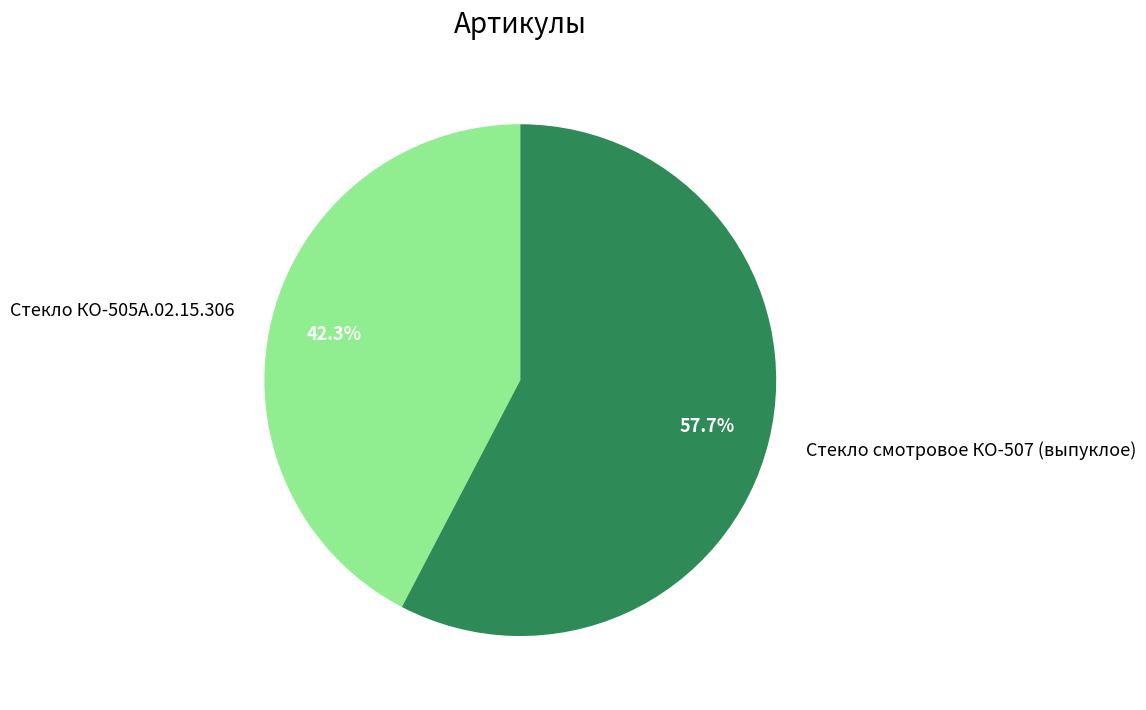

Which slice represents more than half of the pie?

Стекло смотровое КО-507 (выпуклое)